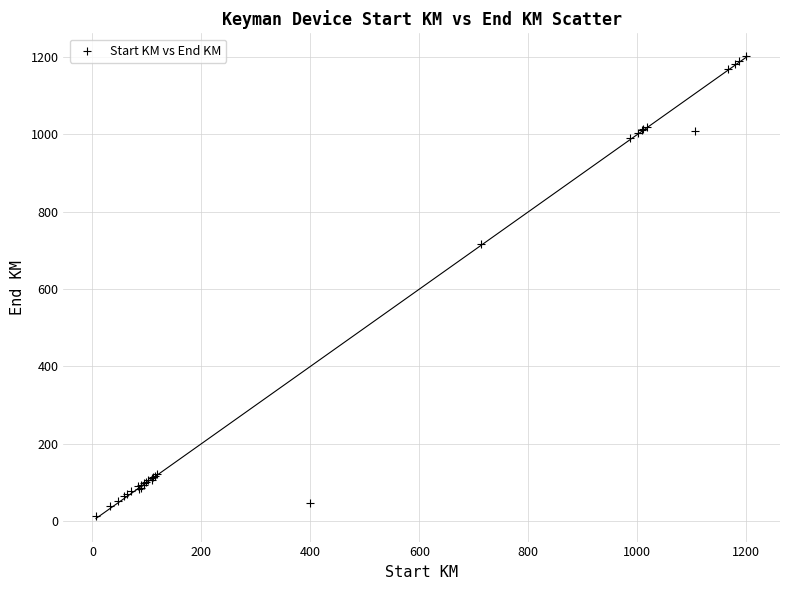

What Y value in the scatter plot is closest to 607?

716.0